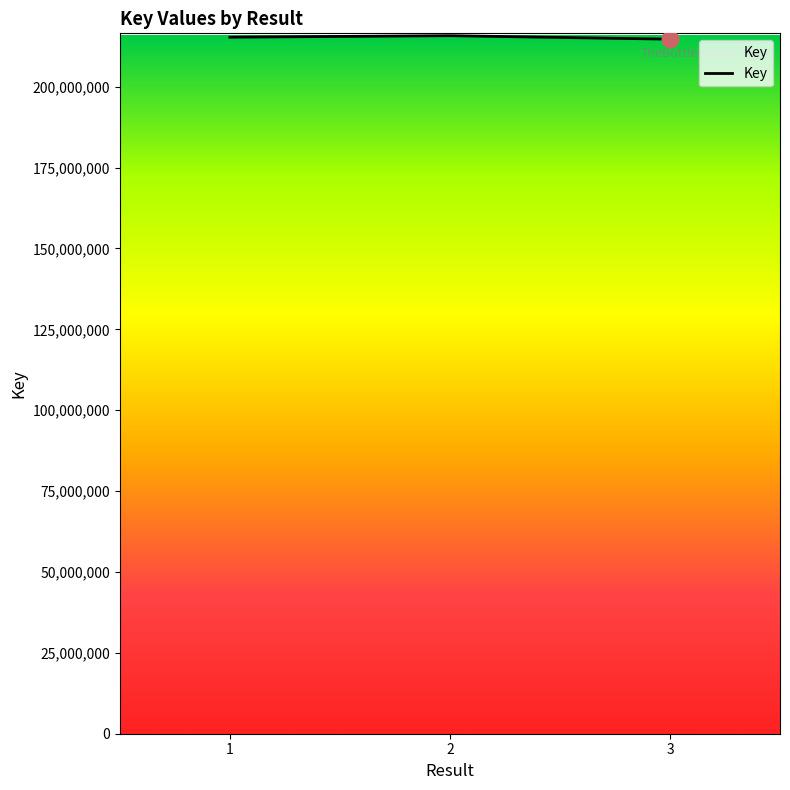

Is it true that the value at 2 is 215770807?

True